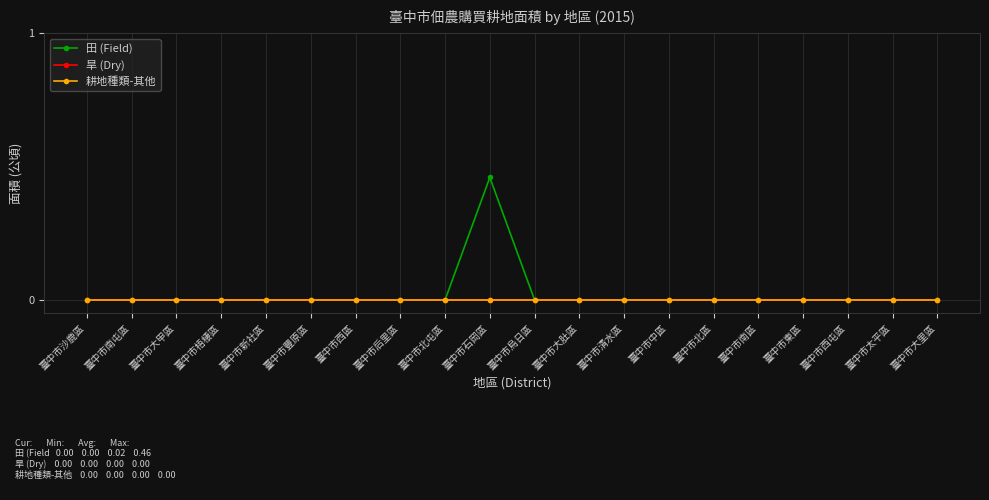

How many categories are shown in the chart?

20